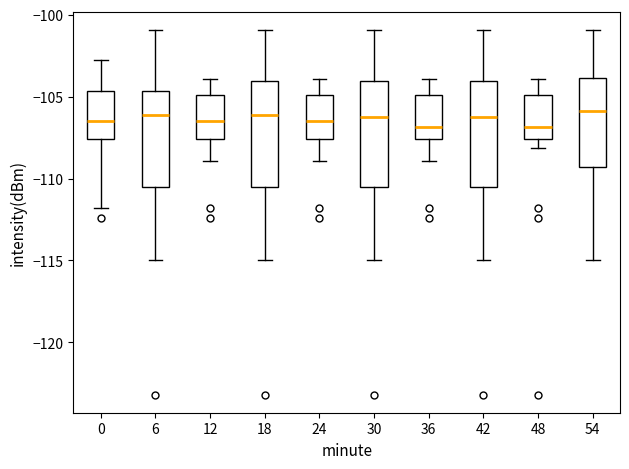

Reading left to right, read every box against the y-axis: the position of its median line, the range the box covers, and the ends of its whiskers. The values are not printed on the chart, so give them approximately, as read against the axis.

0: median -106.5, box -107.5 to -104.5, whiskers -112.0 to -103.0
6: median -106.0, box -110.5 to -104.5, whiskers -115.0 to -101.0
12: median -106.5, box -107.5 to -105.0, whiskers -109.0 to -104.0
18: median -106.0, box -110.5 to -104.0, whiskers -115.0 to -101.0
24: median -106.5, box -107.5 to -105.0, whiskers -109.0 to -104.0
30: median -106.0, box -110.5 to -104.0, whiskers -115.0 to -101.0
36: median -107.0, box -107.5 to -105.0, whiskers -109.0 to -104.0
42: median -106.0, box -110.5 to -104.0, whiskers -115.0 to -101.0
48: median -107.0, box -107.5 to -105.0, whiskers -108.0 to -104.0
54: median -106.0, box -109.5 to -104.0, whiskers -115.0 to -101.0